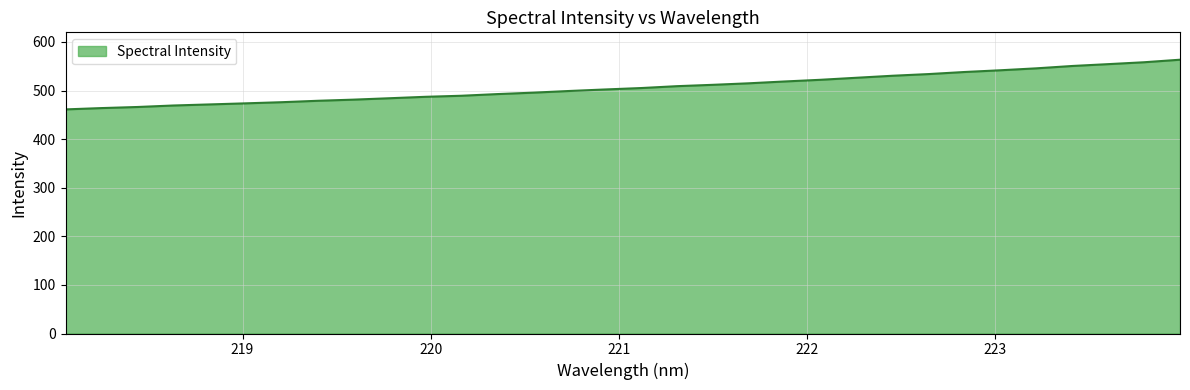

What is the difference between the maximum and minimum values?

102.3